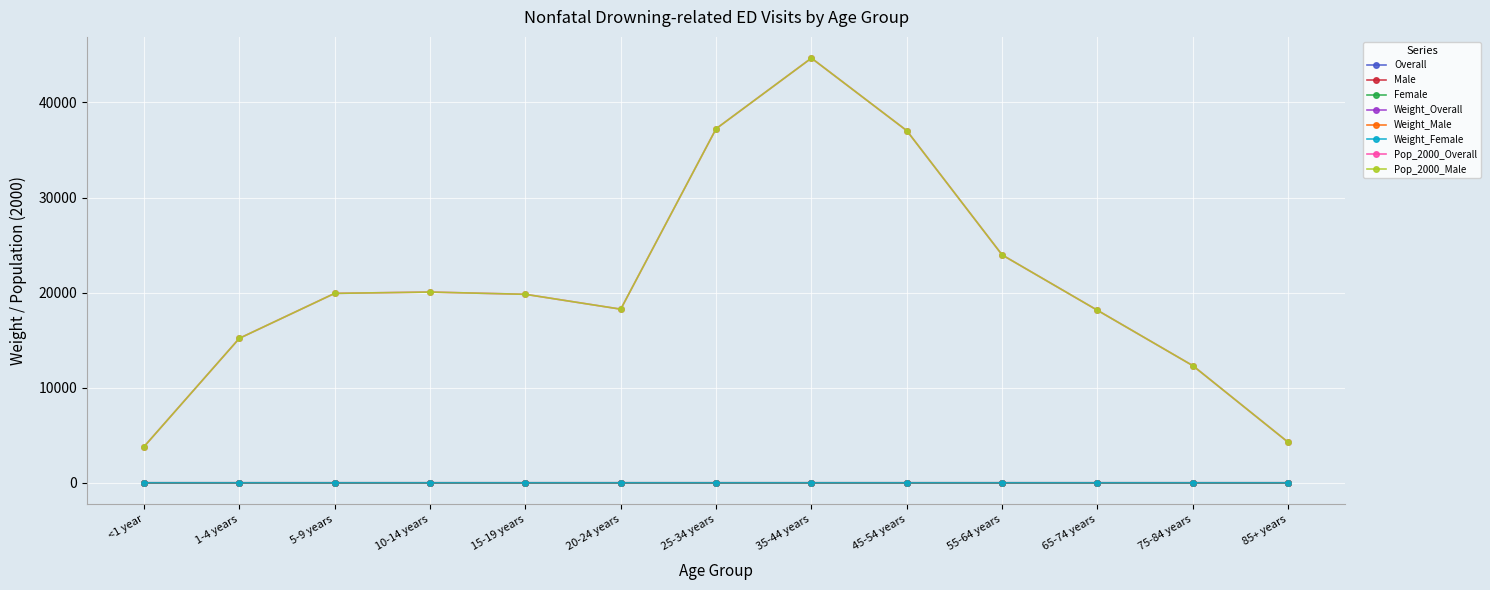

What is the maximum value for Weight_Overall?

0.2